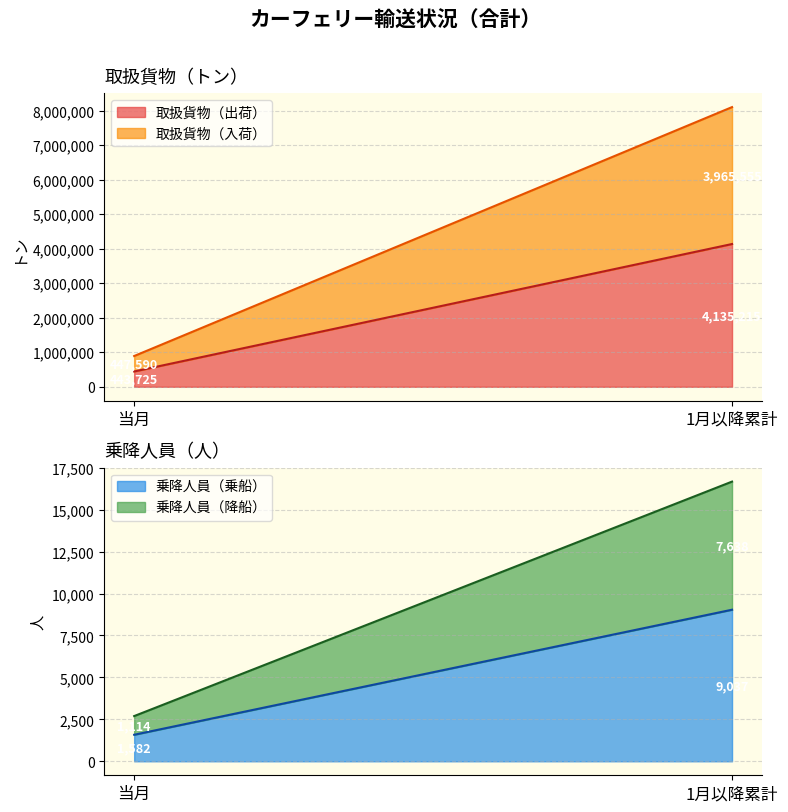

True or false: 取扱貨物（入荷） has a value of 3965555 at 1月以降累計.

True